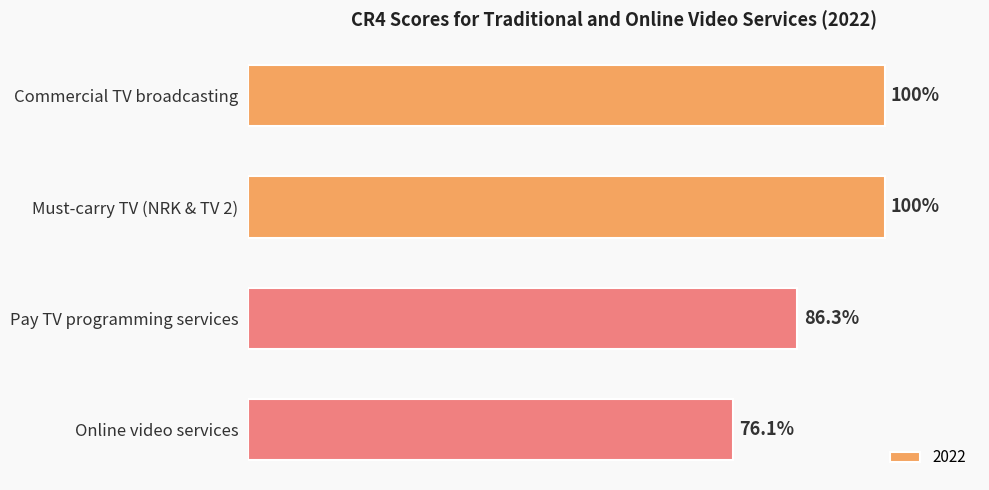

At which category does the chart reach its minimum across all series?

Online video services